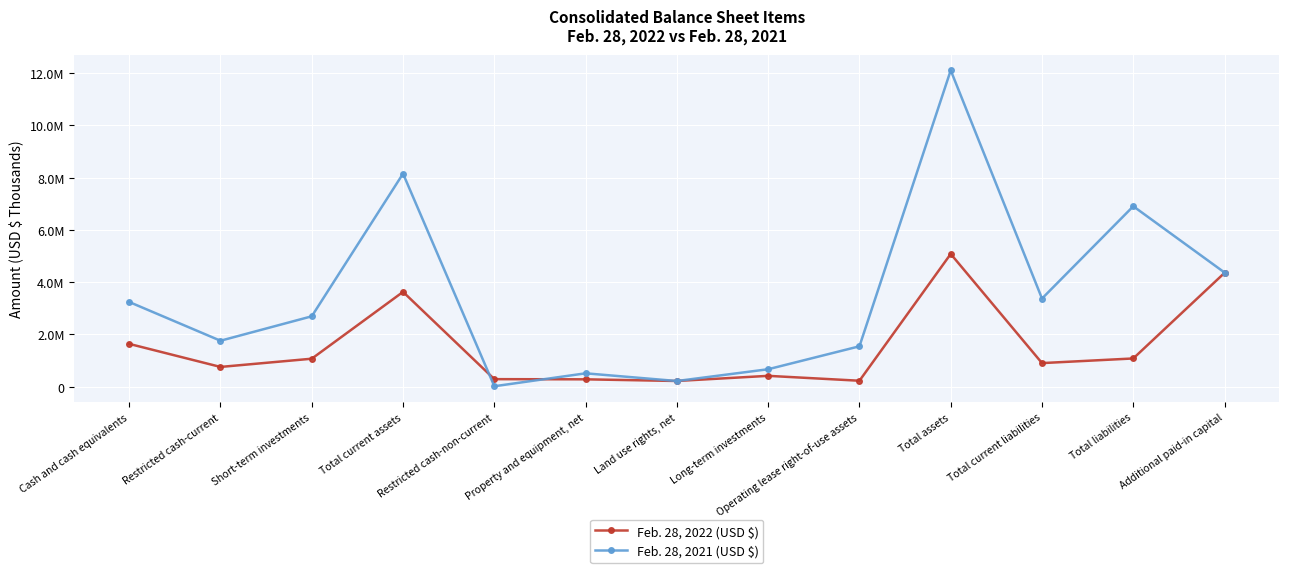

What is the sum of the Feb. 28, 2022 (USD $) values at Total assets and Short-term investments?

6153063